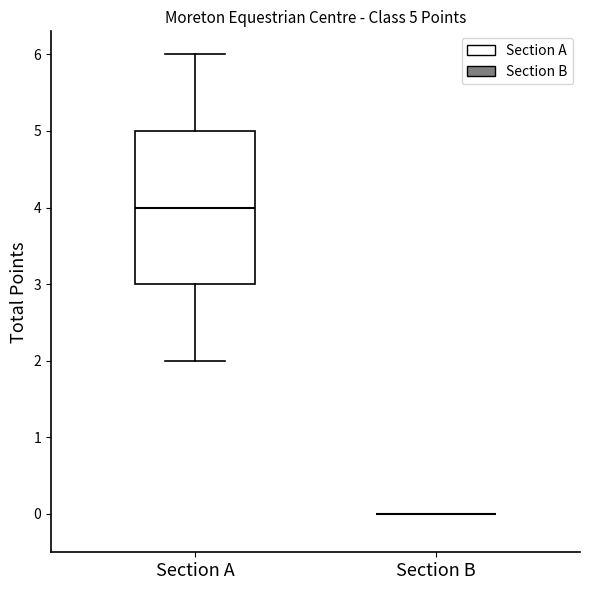

Which box is the tallest, from its lower edge to its upper edge?

Section A